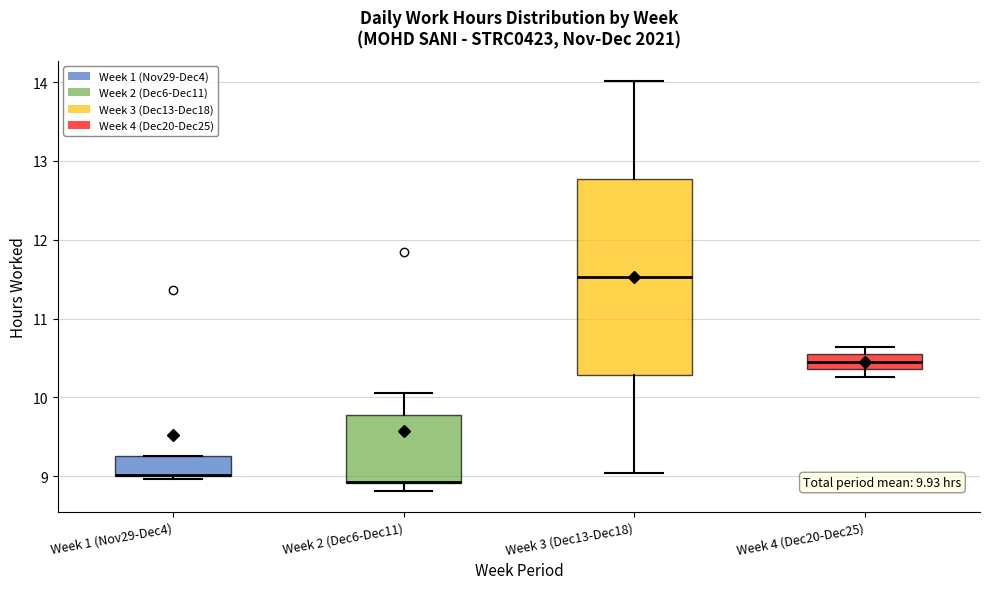

Which box is the tallest, from its lower edge to its upper edge?

Week 3 (Dec13-Dec18)